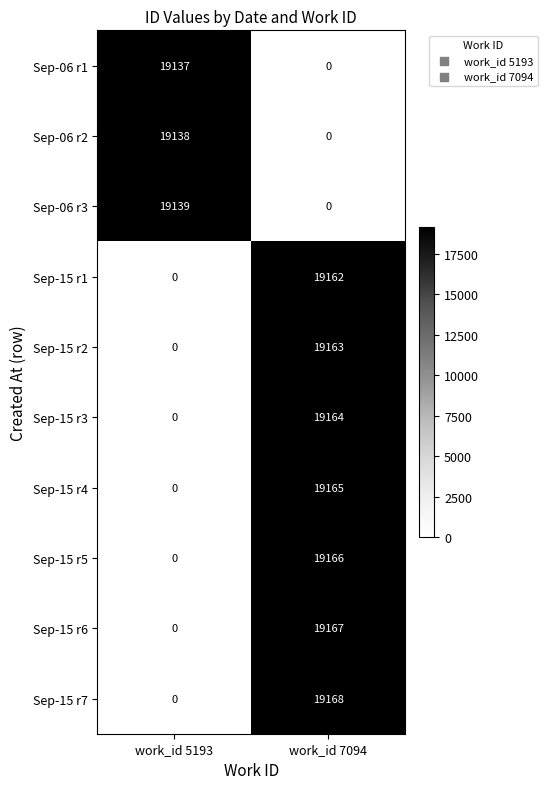

Count the number of data series in this chart.

10